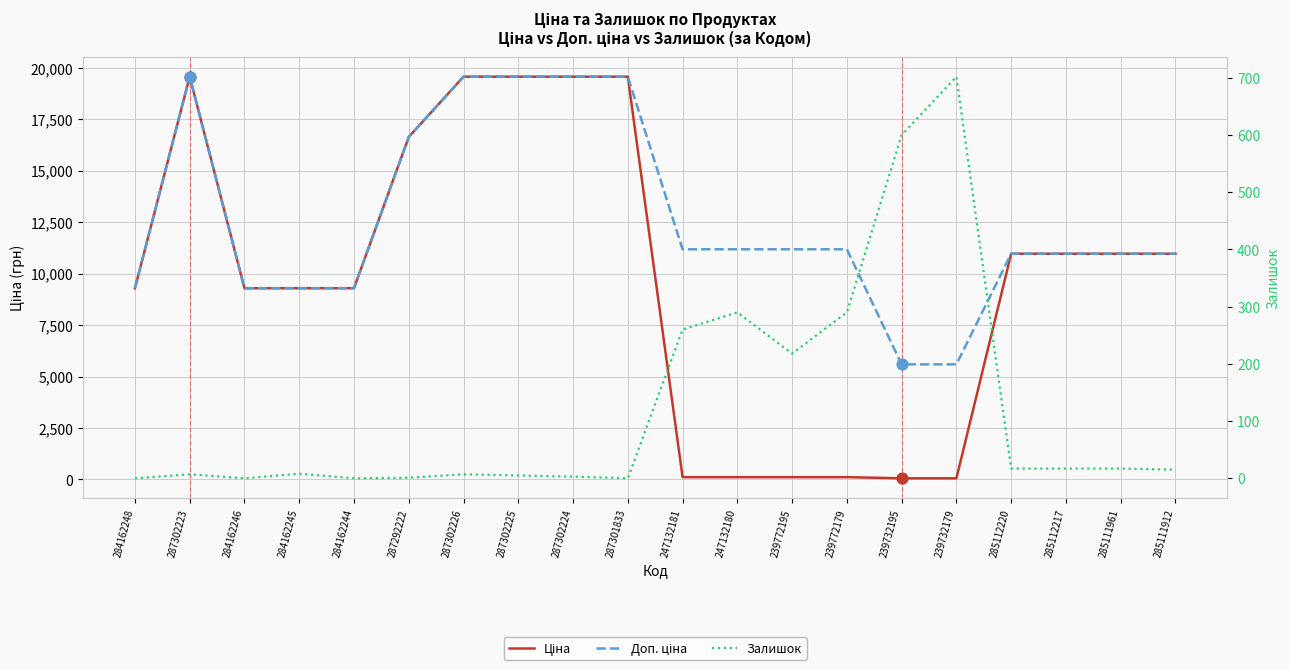

What are all the series names shown in the legend?

Ціна, Доп. ціна, Залишок